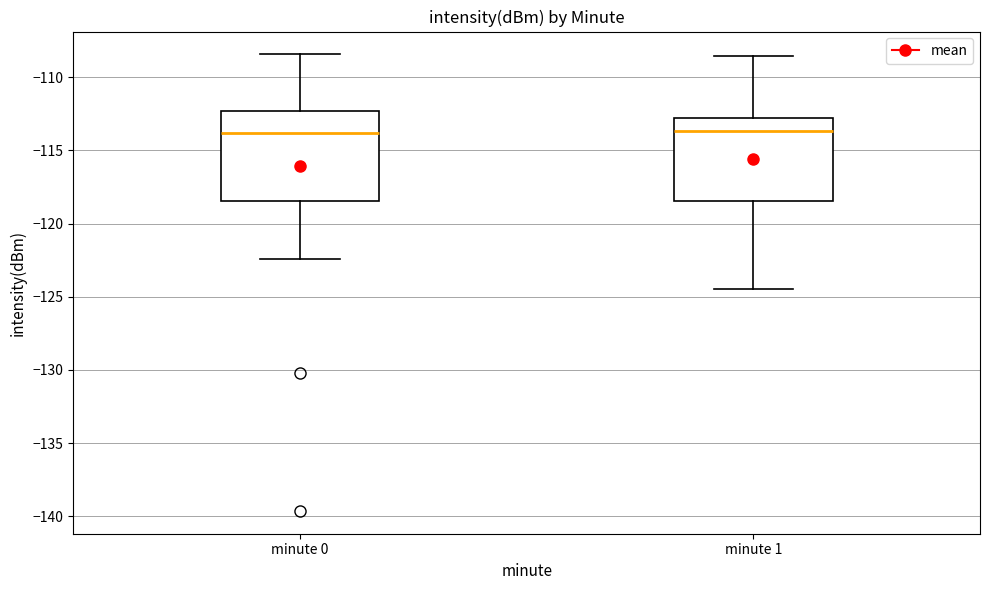

Comparing the boxes themselves (not the whiskers), which one is the tallest?

minute 0